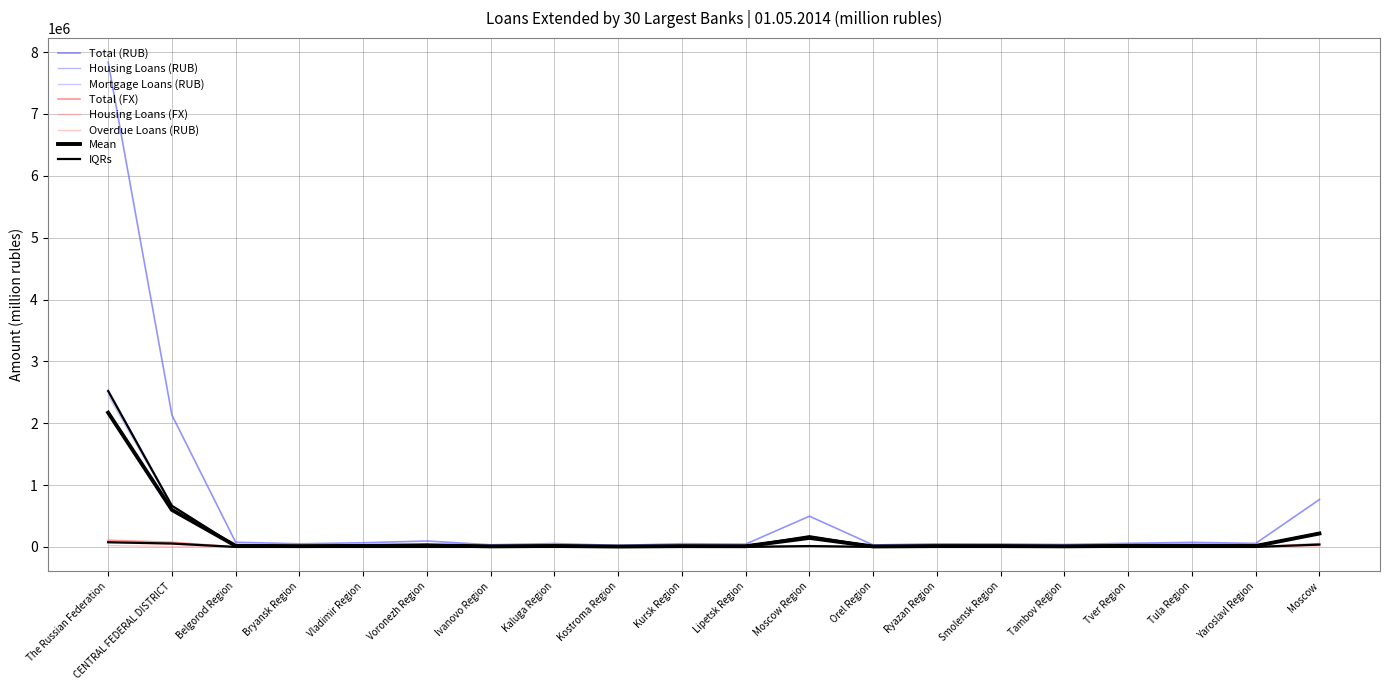

Reading left to right, transcribe all the data shown in this chart.

Total (RUB): 7837086	2132417	76463	50824	68333	96022	35422	55189	24923	52741	45756	497117	32216	50789	48848	40231	58782	74857	57226	766678
Housing Loans (RUB): 2542524	668375	17998	14943	18439	31929	11070	19790	7999	15322	13734	173295	9467	17727	17847	11502	22119	22892	18871	223431
Mortgage Loans (RUB): 2447614	659196	16759	14544	17672	31026	10917	19554	7892	14416	13345	172447	8986	17532	17533	11007	22034	22607	18626	222299
Total (FX): 108714	75939	222	90	181	286	850	245	30	108	76	17921	92	103	237	61	166	224	139	54908
Housing Loans (FX): 65605	48053	194	72	150	219	91	213	19	94	60	13294	78	79	141	52	136	158	109	32894
Overdue Loans (RUB): 21483	9239	70	36	130	274	39	40	16	86	34	2497	18	35	78	21	585	73	84	5123